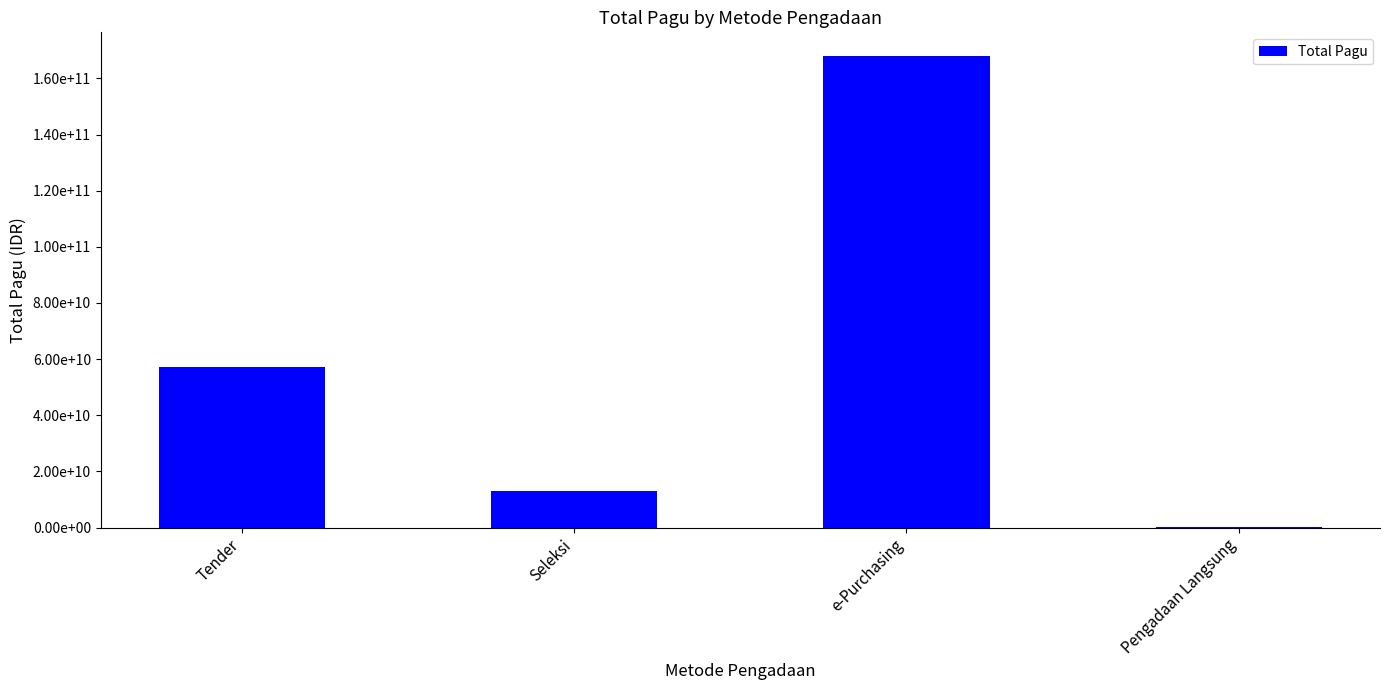

What is the maximum value shown in the chart?

168007600000